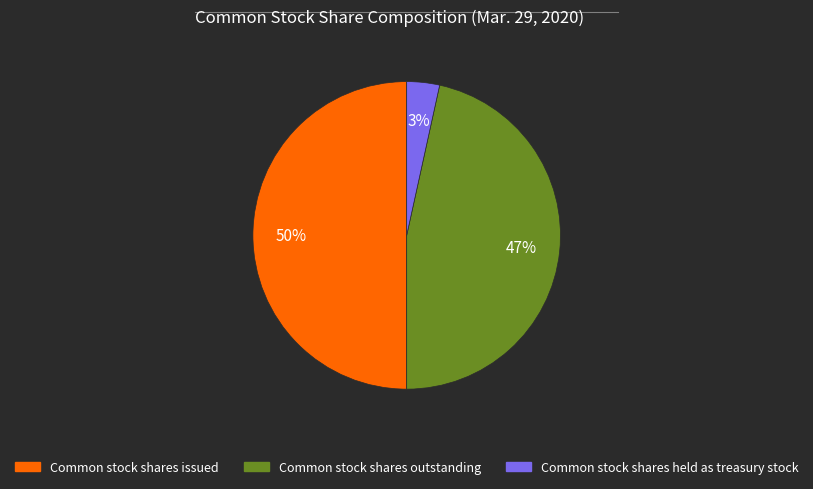

Which category has the biggest portion of the pie?

Common stock shares issued